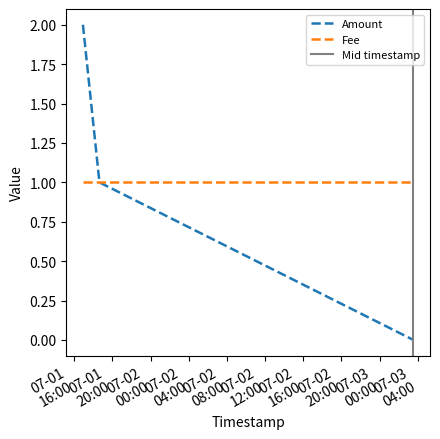

What is the sum of all Amount values?

3